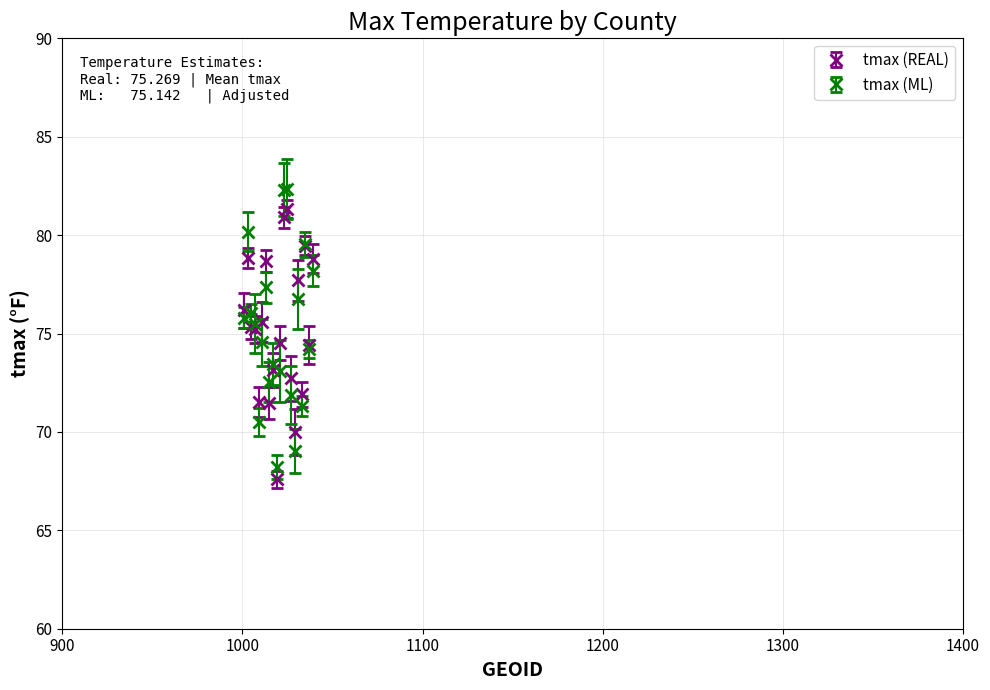

Which series has the largest range (max minus min)?

tmax (ML)